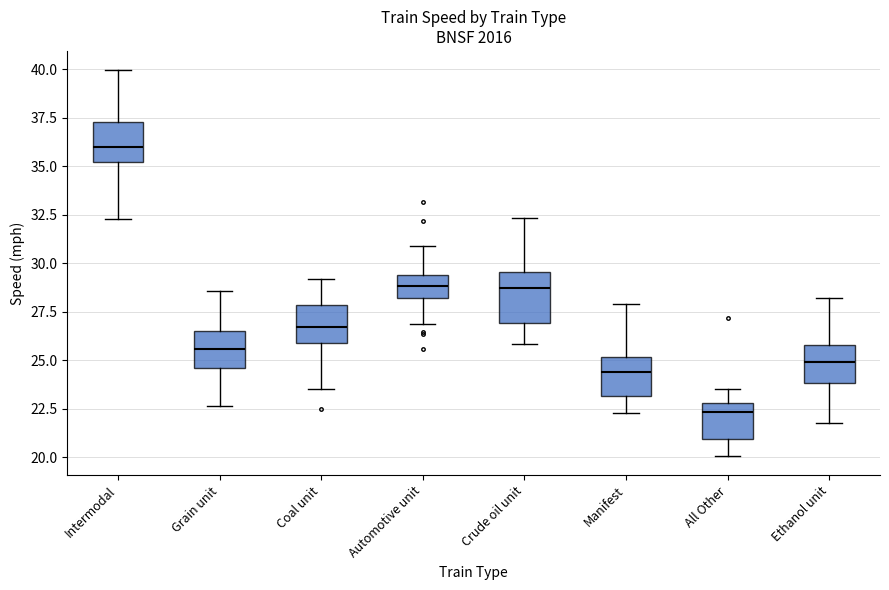

Where does the upper whisker of the box for Ethanol unit end on the y-axis? The values are not printed on the chart, so give them approximately, as read against the axis.

28.0